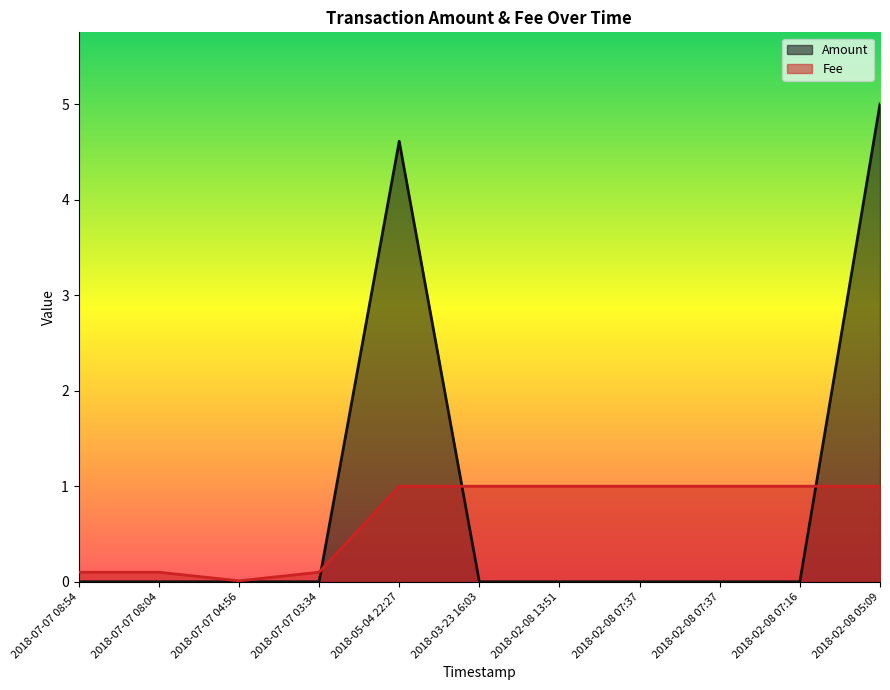

True or false: Amount has more than 2 interior local peaks.

False